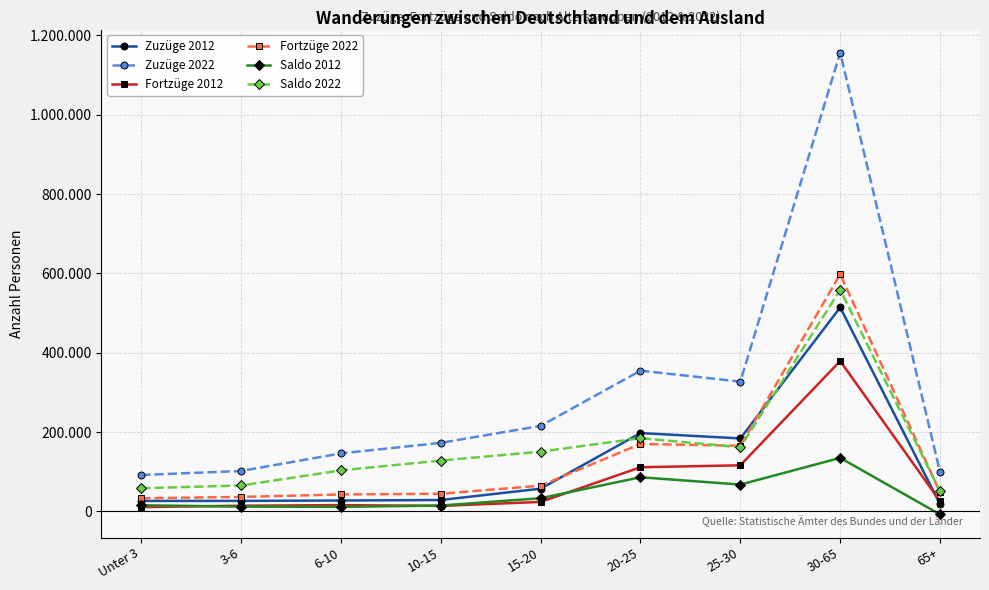

Reading left to right, what are all the values shown in this chart?

Zuzüge 2012: 26535	26593	27556	28824	57406	197545	184048	514183	18246
Zuzüge 2022: 91809	102010	146370	172894	215666	354831	327178	1156359	98655
Fortzüge 2012: 10958	14421	15987	13966	24015	111380	116309	379189	25766
Fortzüge 2022: 33282	36577	42823	44594	64970	170133	165355	597739	48210
Saldo 2012: 15577	12172	11569	14858	33391	86165	67739	134994	-7520
Saldo 2022: 58527	65433	103547	128300	150696	184698	161823	558620	50445